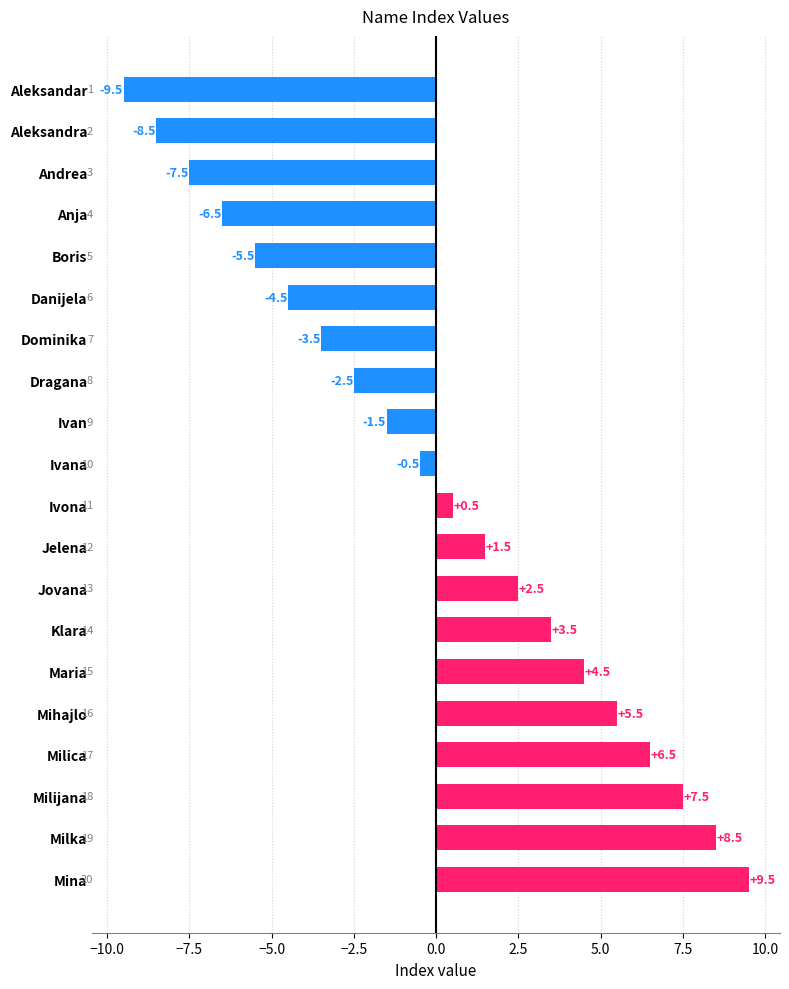

How many values are above zero?

10